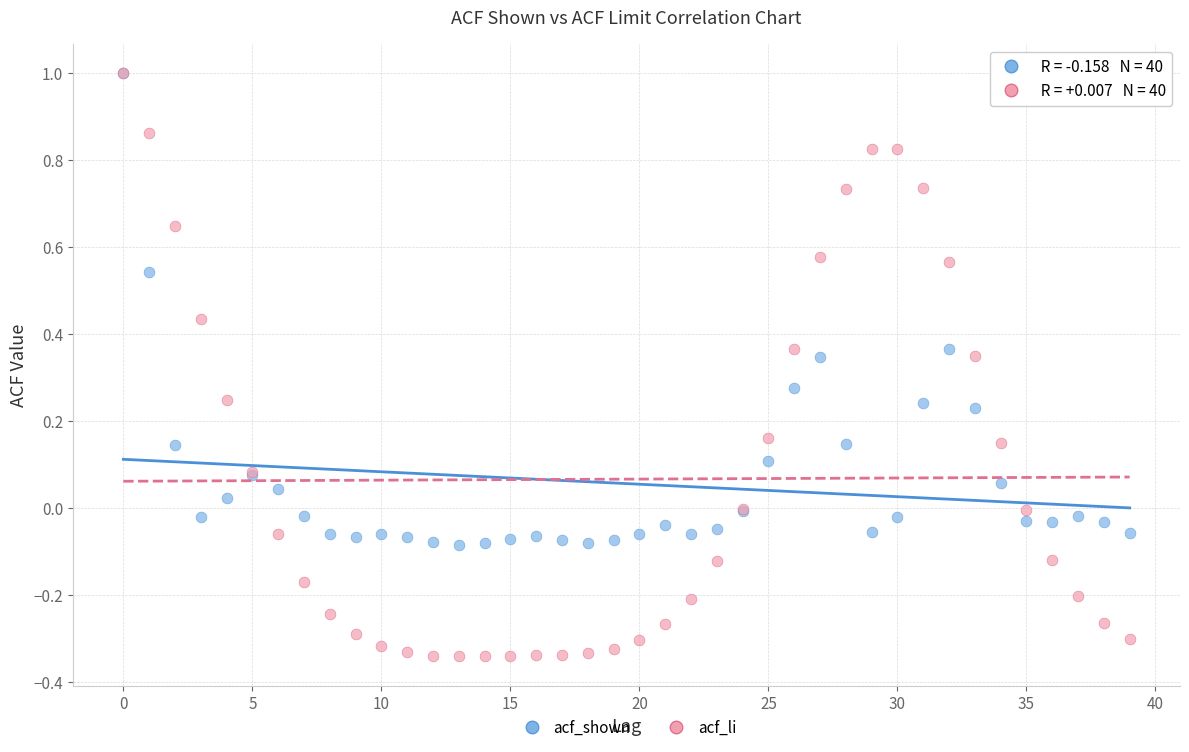

Which series reaches the minimum Y coordinate?

acf_li